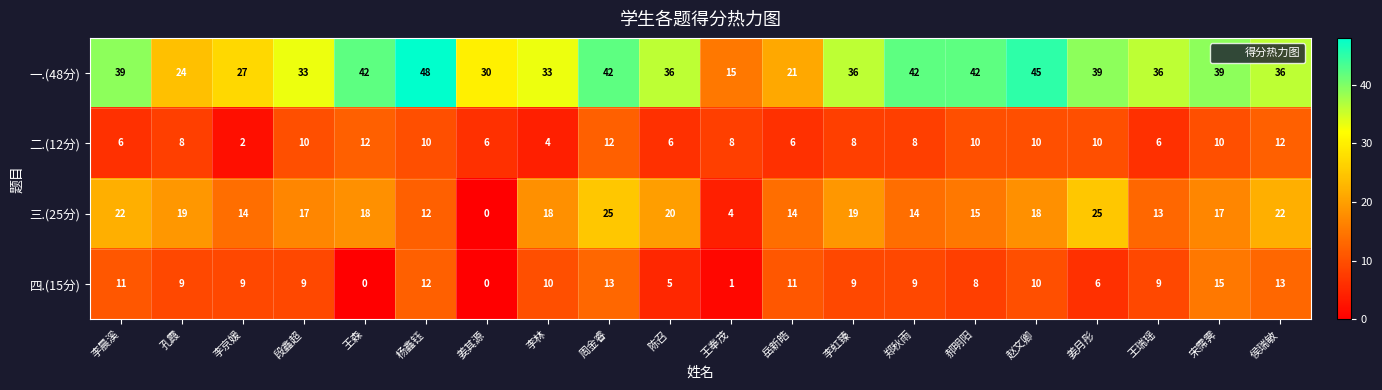

How many values in the 三.(25分) series are below 18?

10